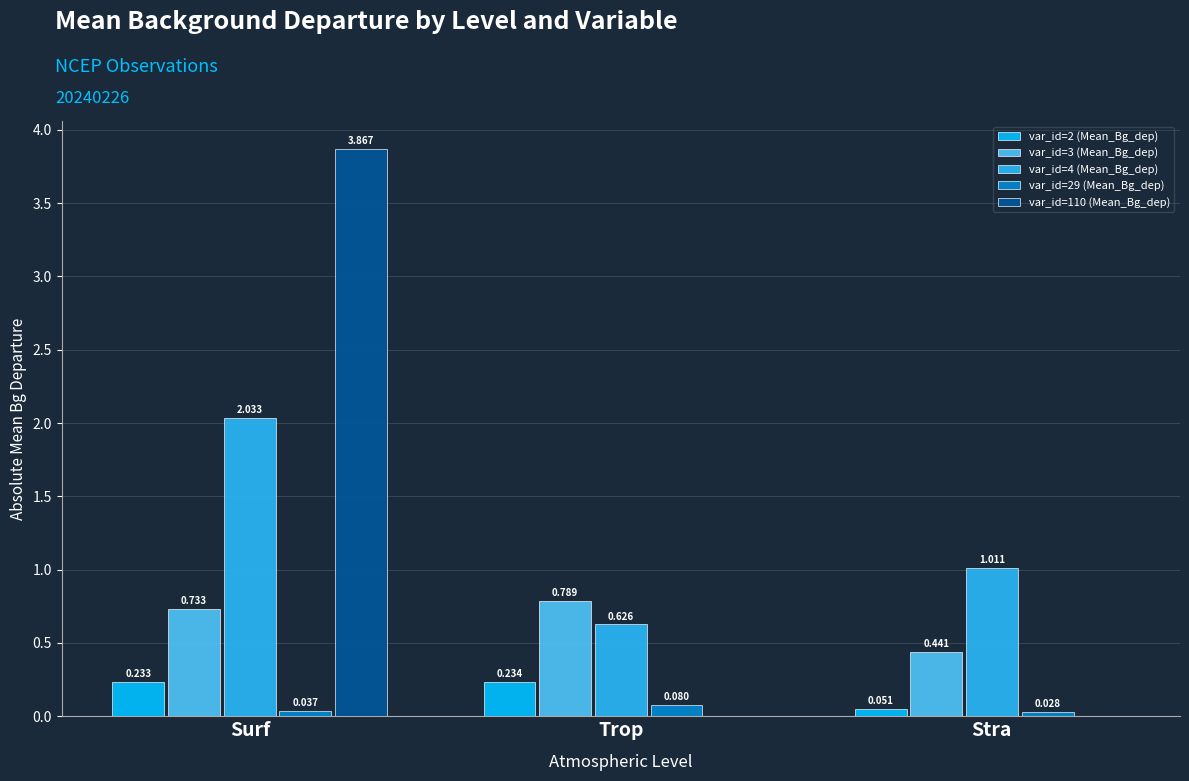

At which category is the sum across all series the highest?

Surf